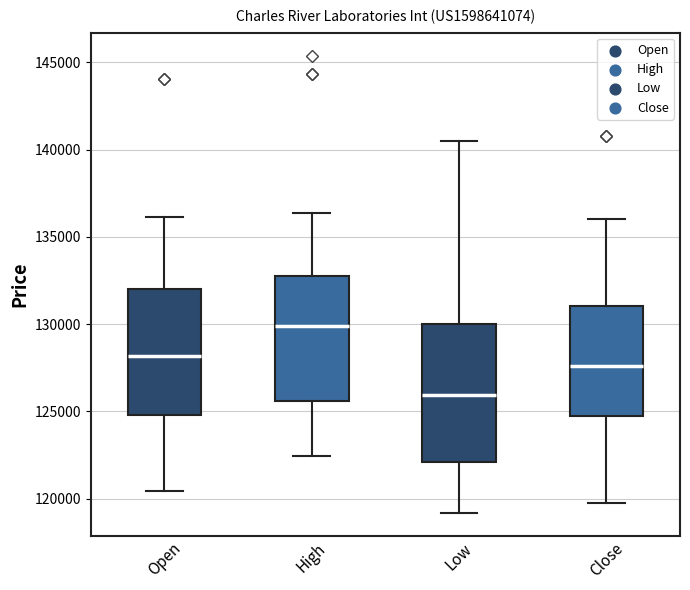

Reading left to right, transcribe this box plot: for each box, give where its median line is, the range the box spans, and where its two whiskers end, as read against the y-axis. The values are not printed on the chart, so give them approximately, as read against the axis.

Open: median 128000, box 125000 to 132000, whiskers 120500 to 136000
High: median 130000, box 125500 to 132500, whiskers 122500 to 136500
Low: median 126000, box 122000 to 130000, whiskers 119000 to 140500
Close: median 127500, box 124500 to 131000, whiskers 119500 to 136000